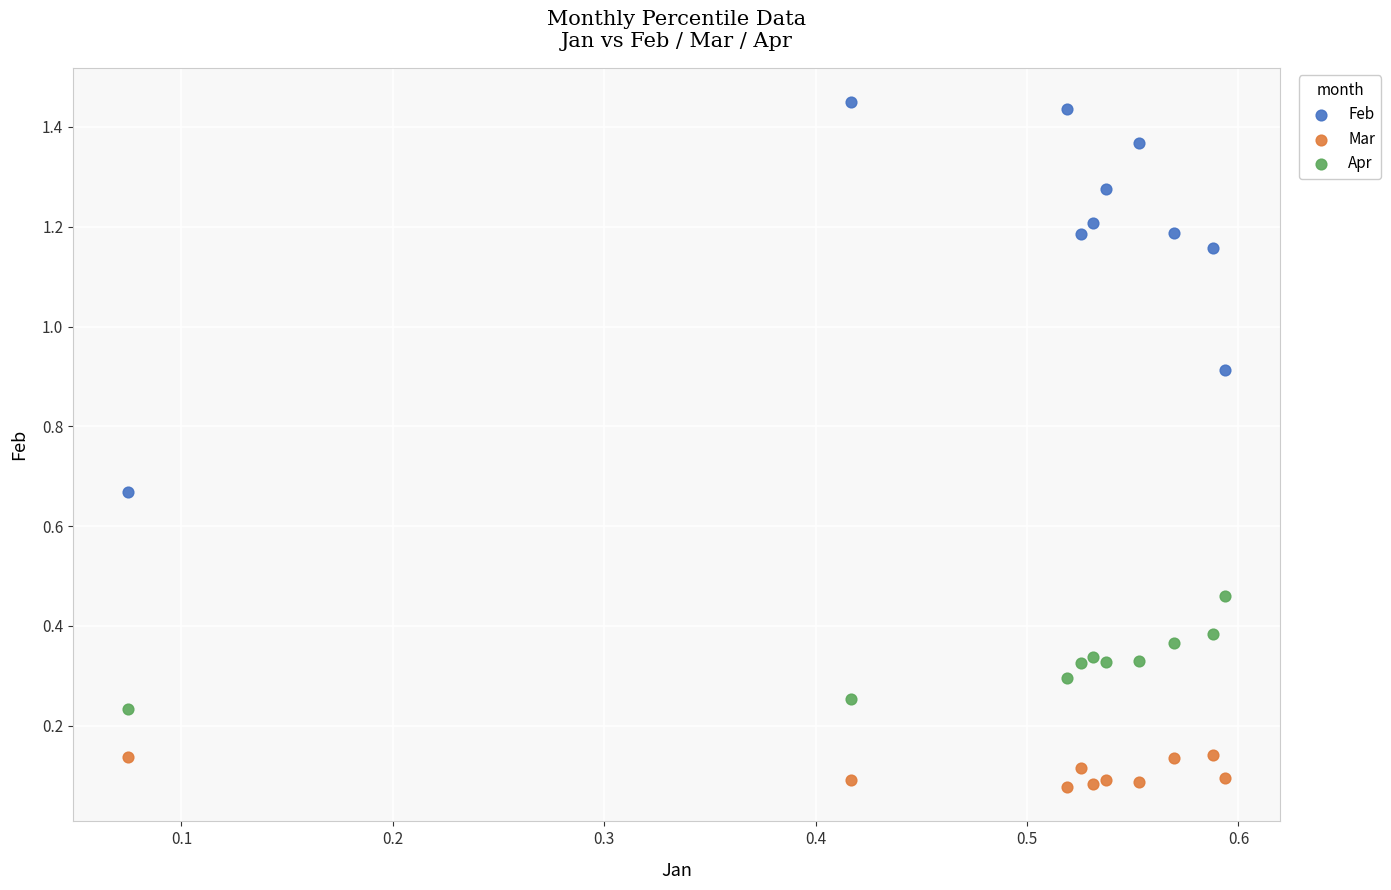

Which series contains the highest Y value?

Feb